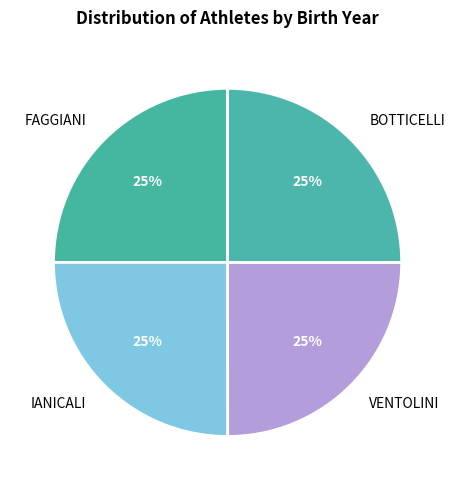

Does VENTOLINI account for over 50% of the chart?

No